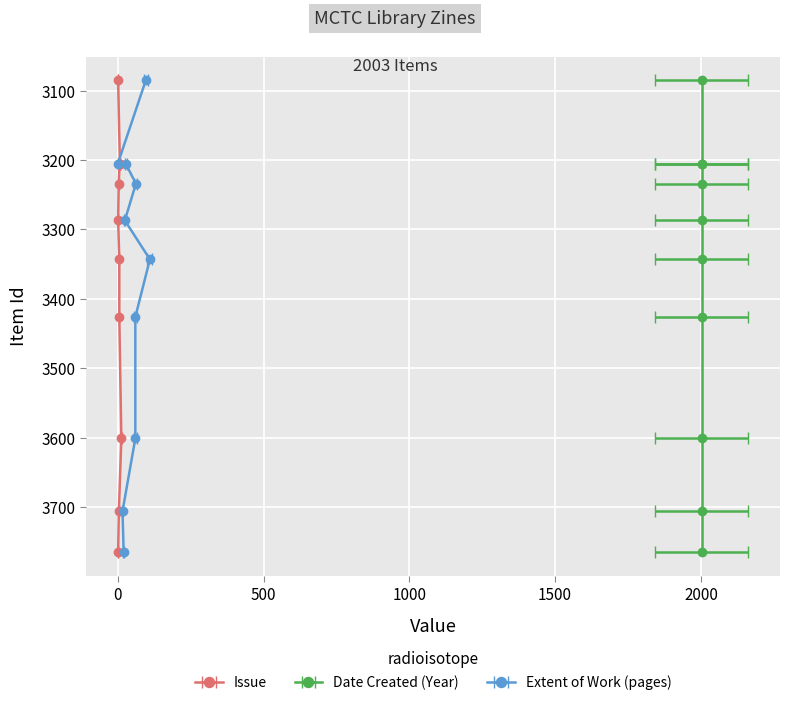

What is the value of the Date Created (Year) point at the 4th from the left?

2003.0